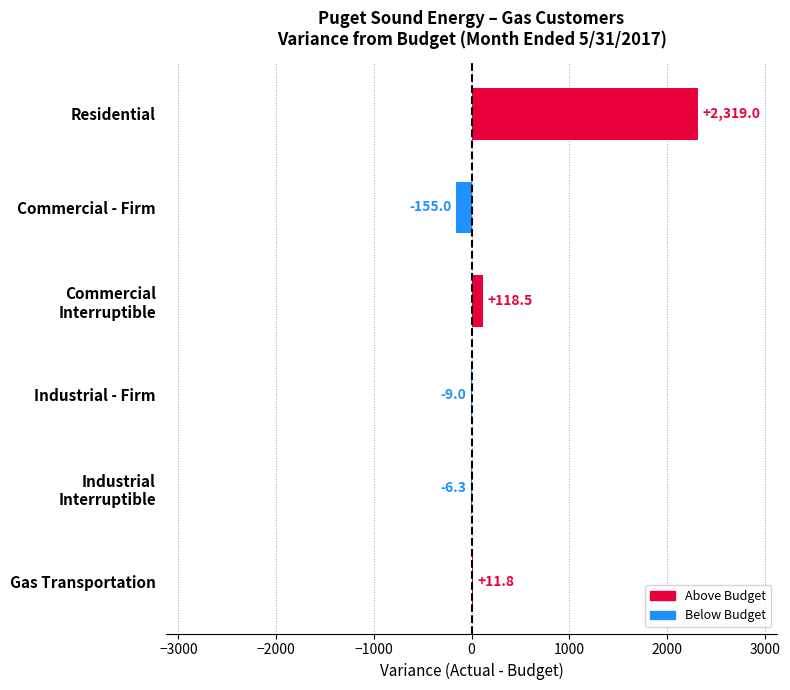

Are the bars horizontal?

Yes